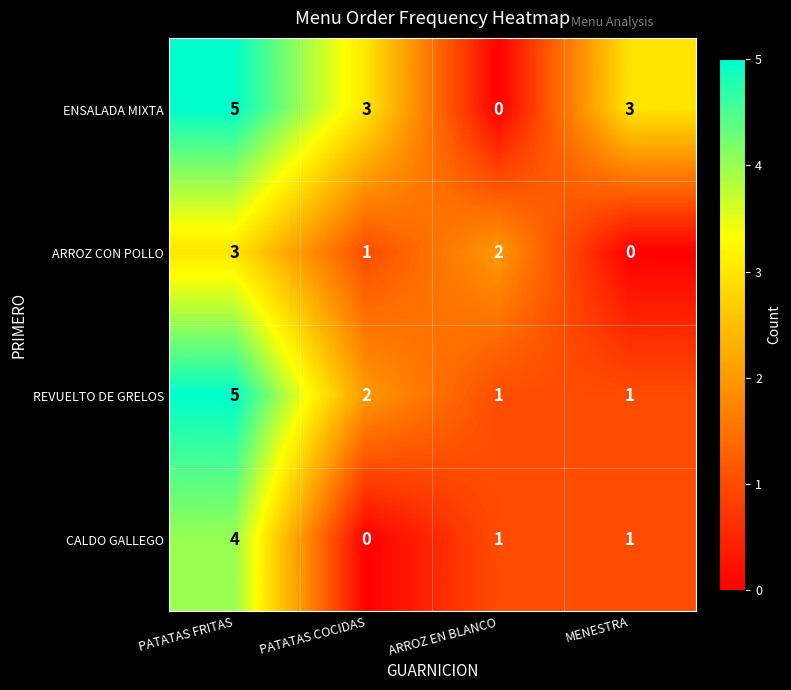

At how many categories does at least one series exceed 0?

4